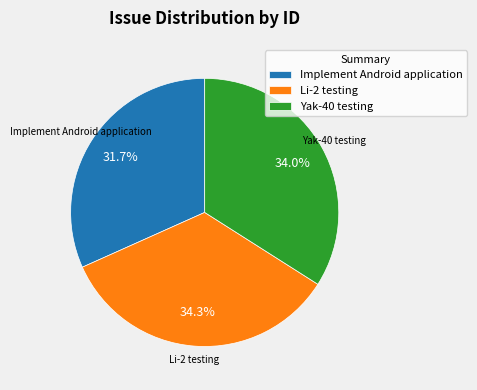

Is it true that Yak-40 testing is 48% of the pie?

False